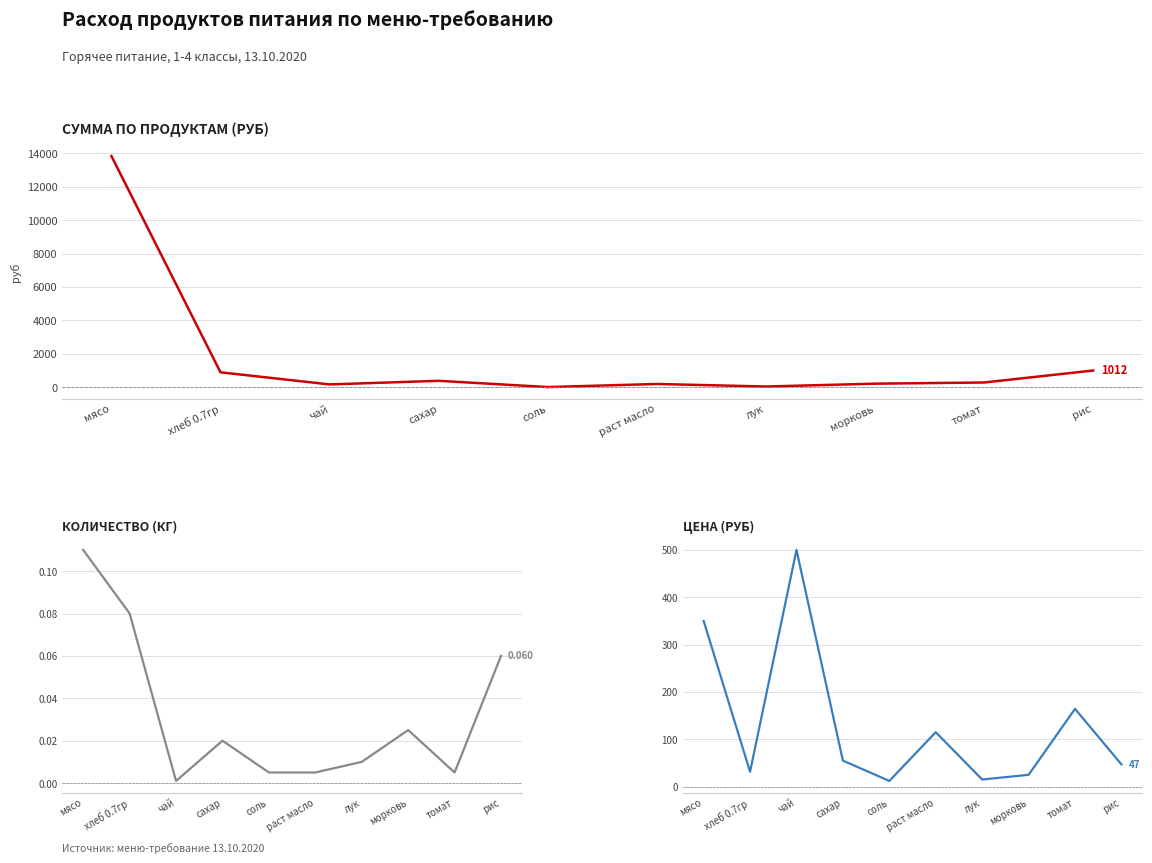

True or false: Количество (кг) and Сумма (руб) intersect in this chart.

False